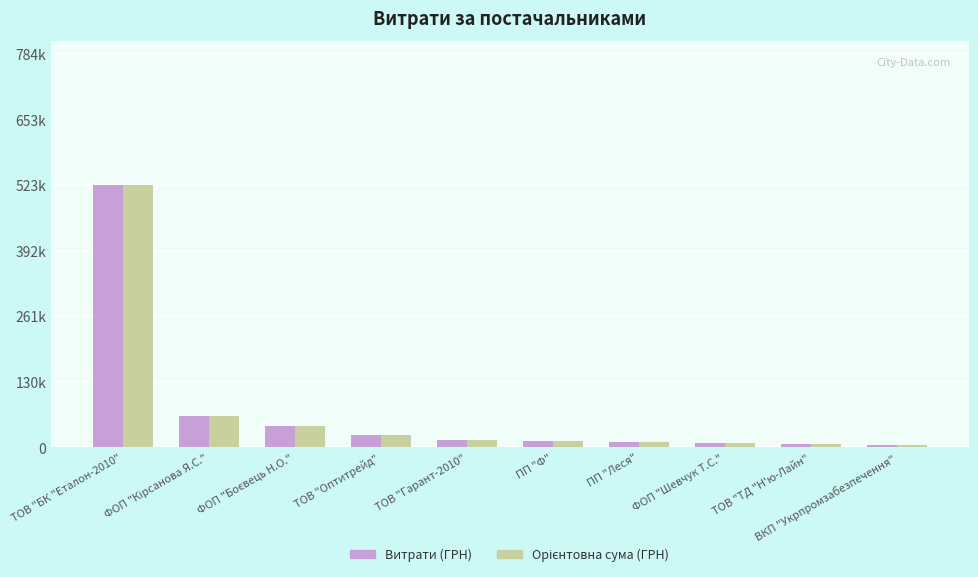

Does the chart contain stacked bars?

No